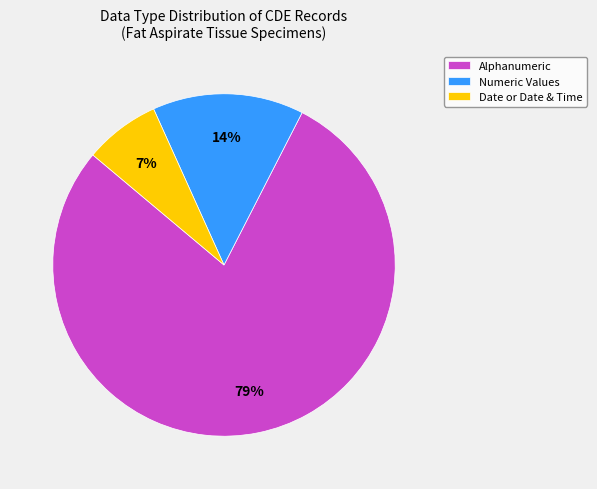

Is there any slice that represents more than half of the pie?

Yes